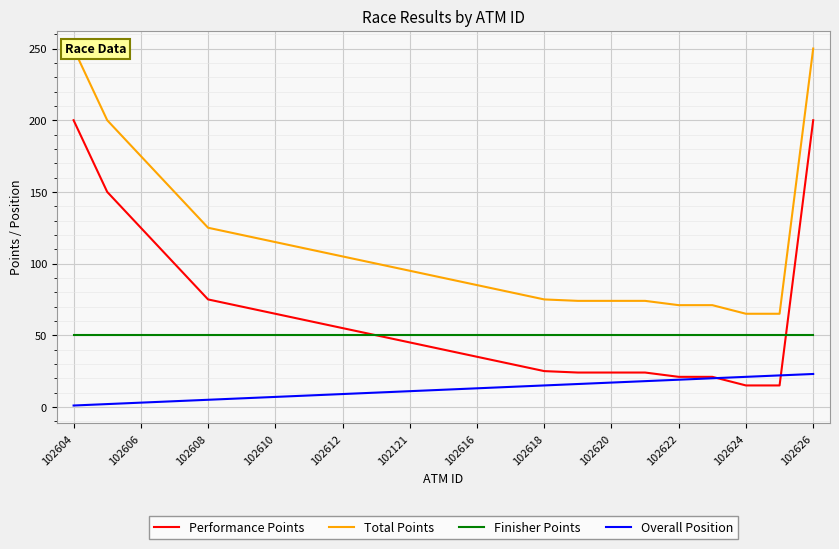

What is the average value of the Total Points series?

114